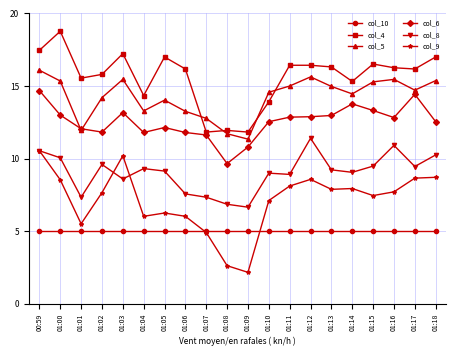

The col_10 series shows 5.0 at 01:16. True or false?

True